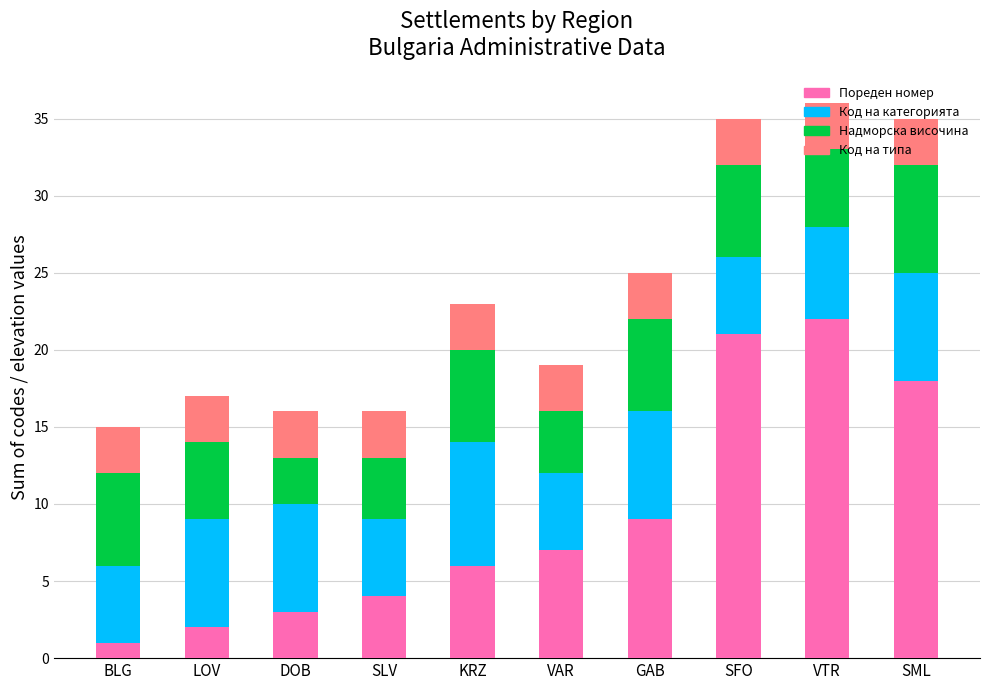

What is the value of the Пореден номер bar at the 5th from the left?

6